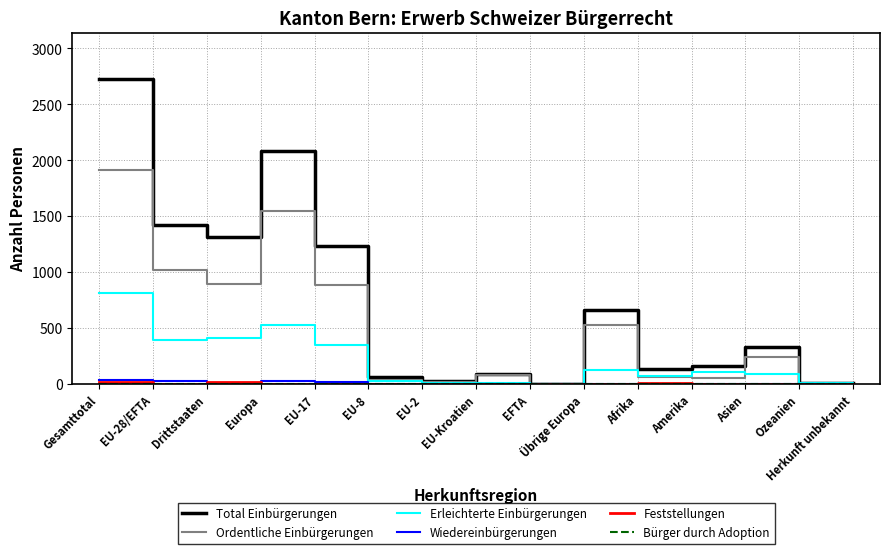

What is the average value of the Wiedereinbürgerungen series?

10